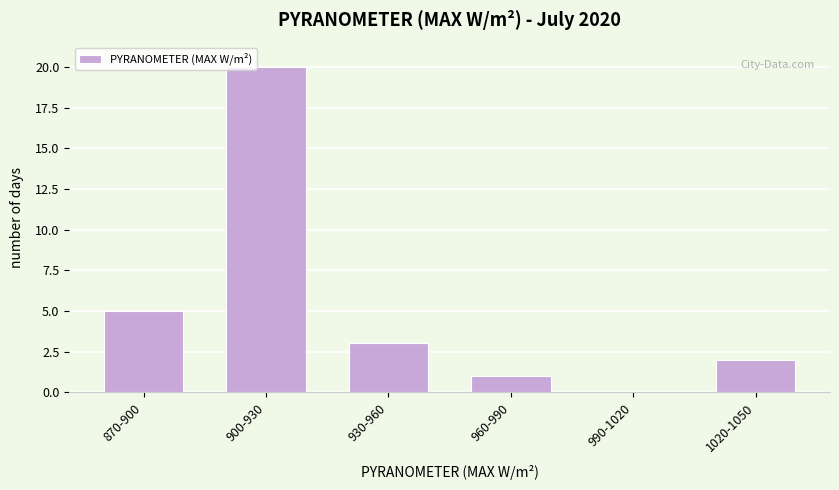

Reading left to right, list all the values displayed in this chart.

870-900=5	900-930=20	930-960=3	960-990=1	990-1020=0	1020-1050=2